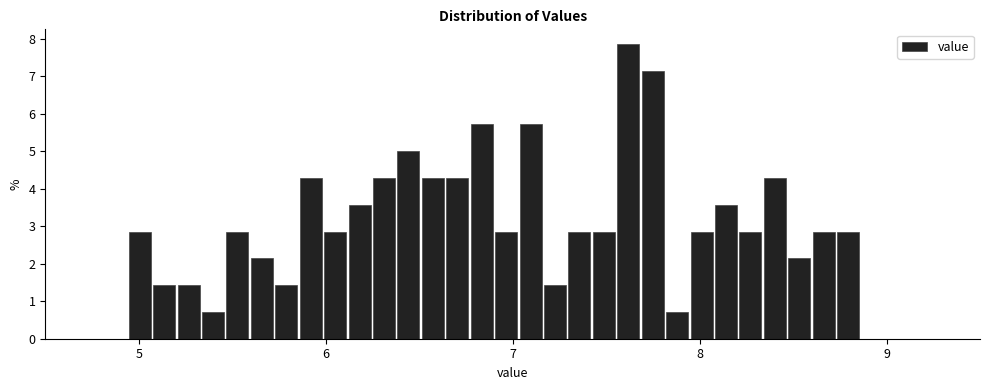

Read against the x-axis, roughly where is the centre of the tallest bar?

7.6